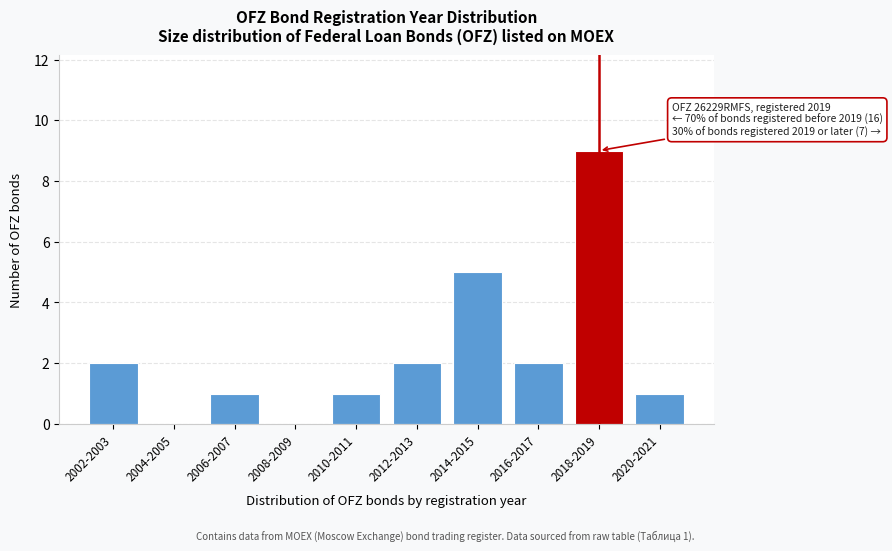

Reading left to right, extract all data points from this chart.

2002-2003=2	2004-2005=0	2006-2007=1	2008-2009=0	2010-2011=1	2012-2013=2	2014-2015=5	2016-2017=2	2018-2019=9	2020-2021=1